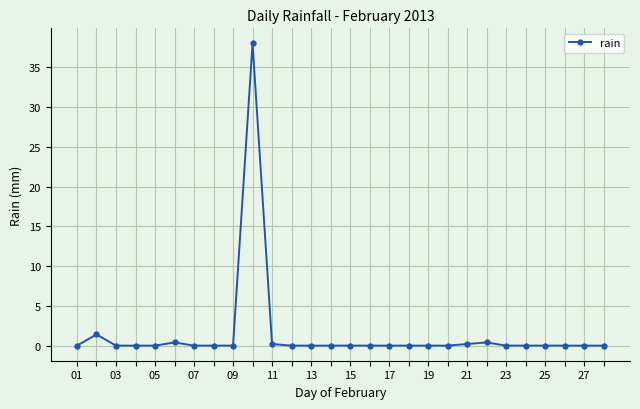

What is the greatest value displayed?

38.0